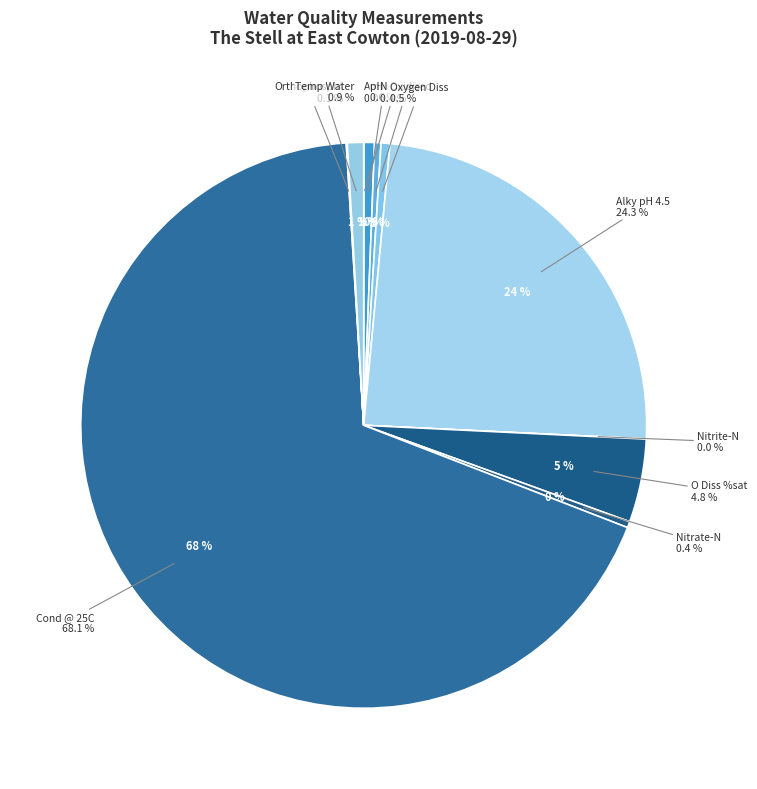

What is the change in value from pH to Temp Water?

+4.3